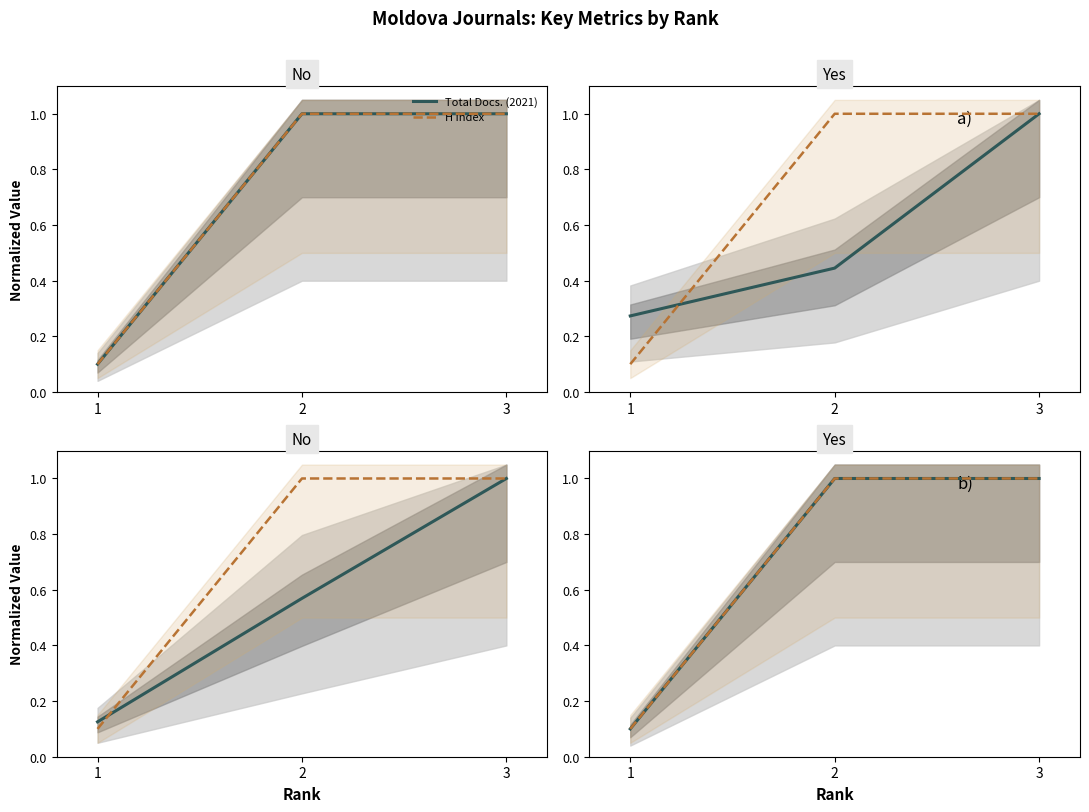

What is the approximate value of Total Refs. at 3?

1.0